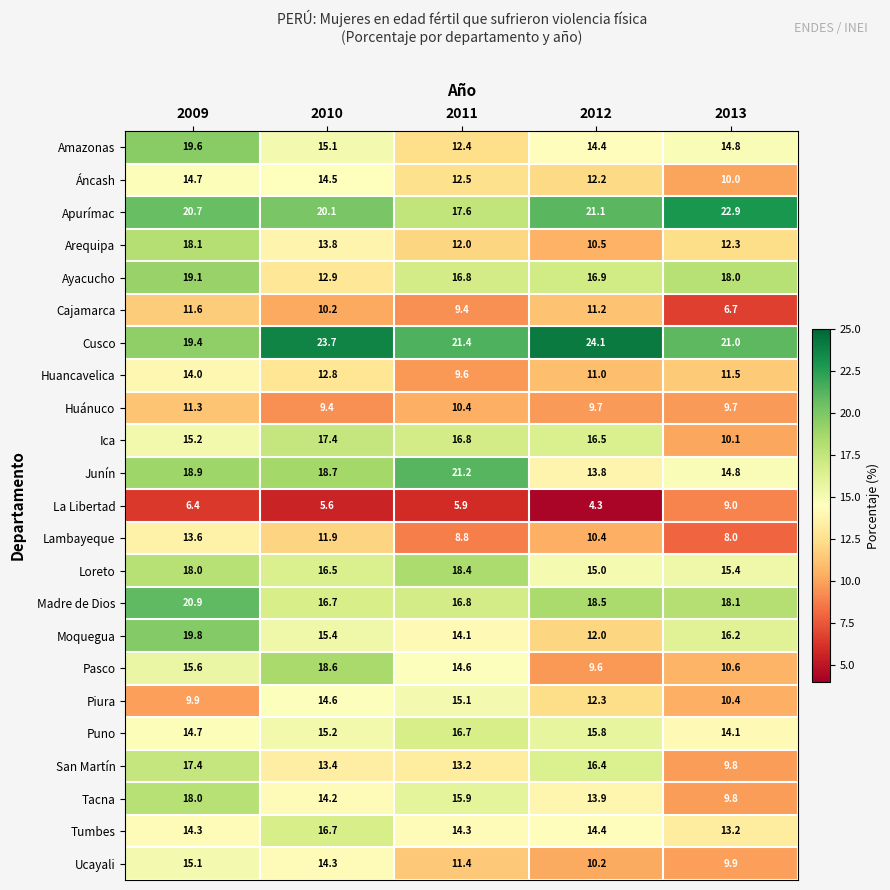

What is the sum of the Huánuco values at 2011 and 2009?

21.7